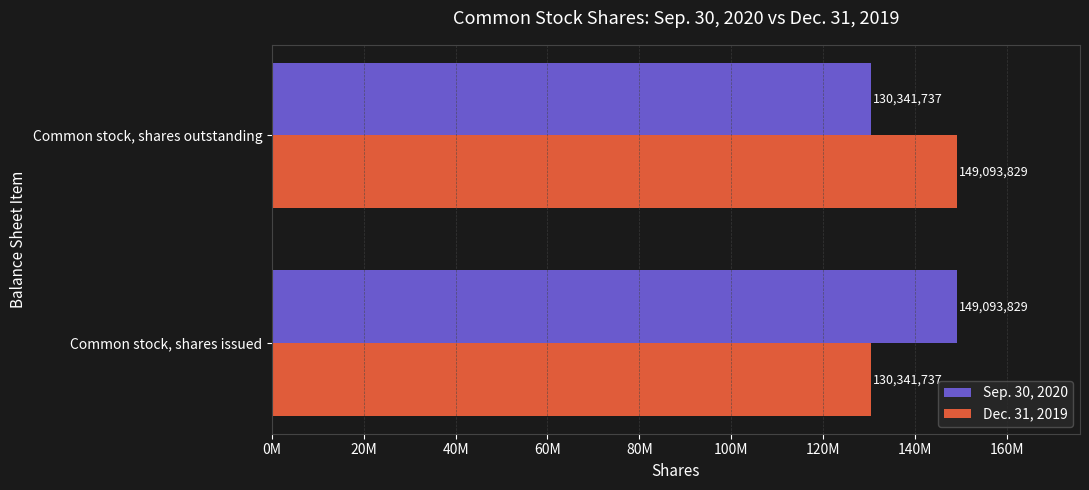

What are all the series names shown in the legend?

Sep. 30, 2020, Dec. 31, 2019